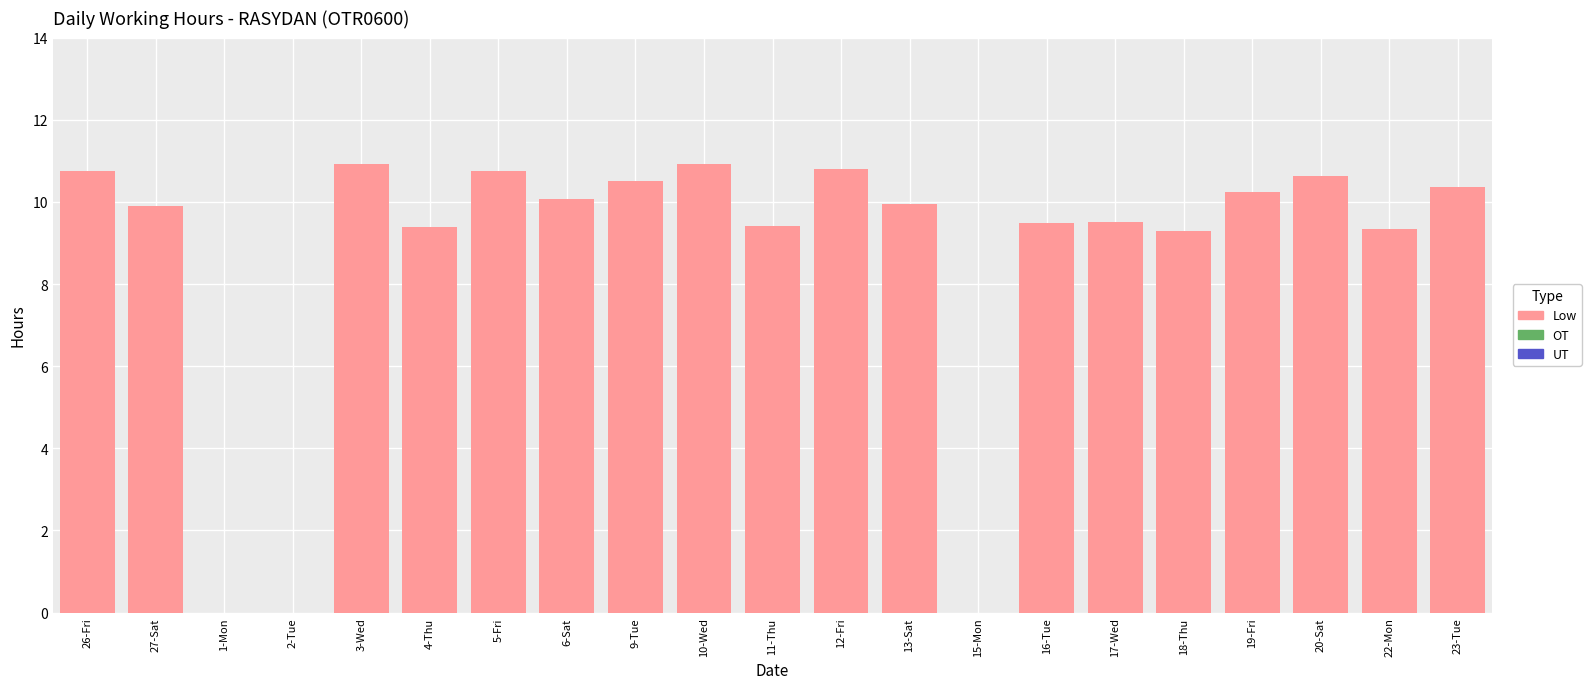

The value at 6-Sat is 2.3. True or false?

False